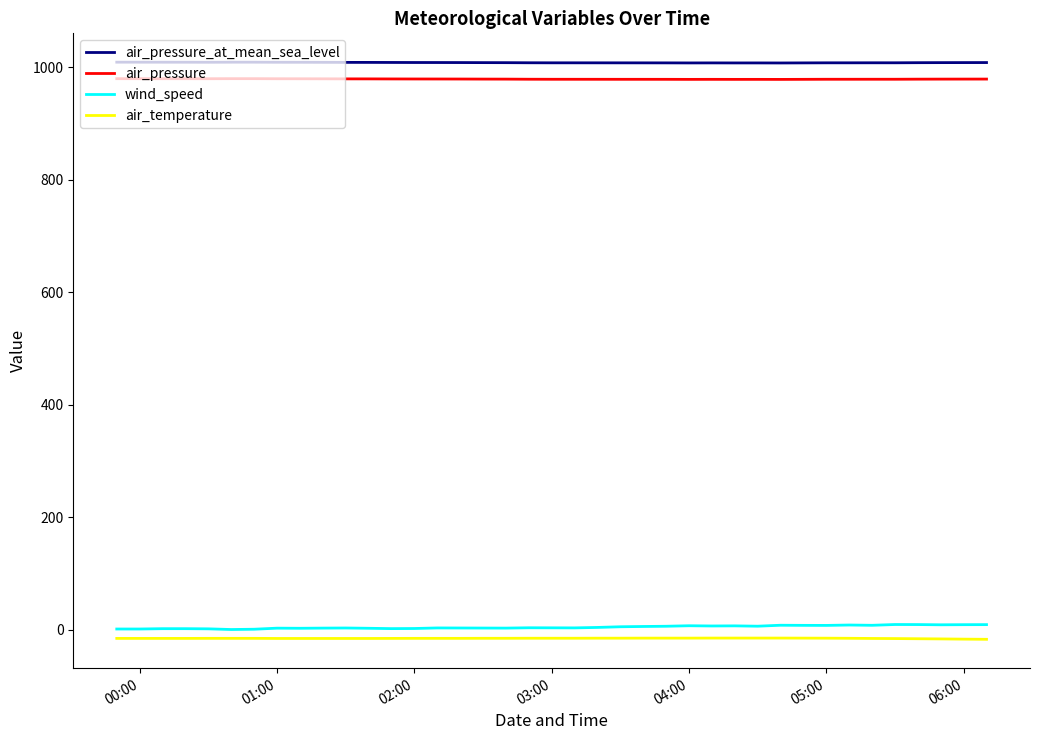

How many categories are shown in the chart?

39